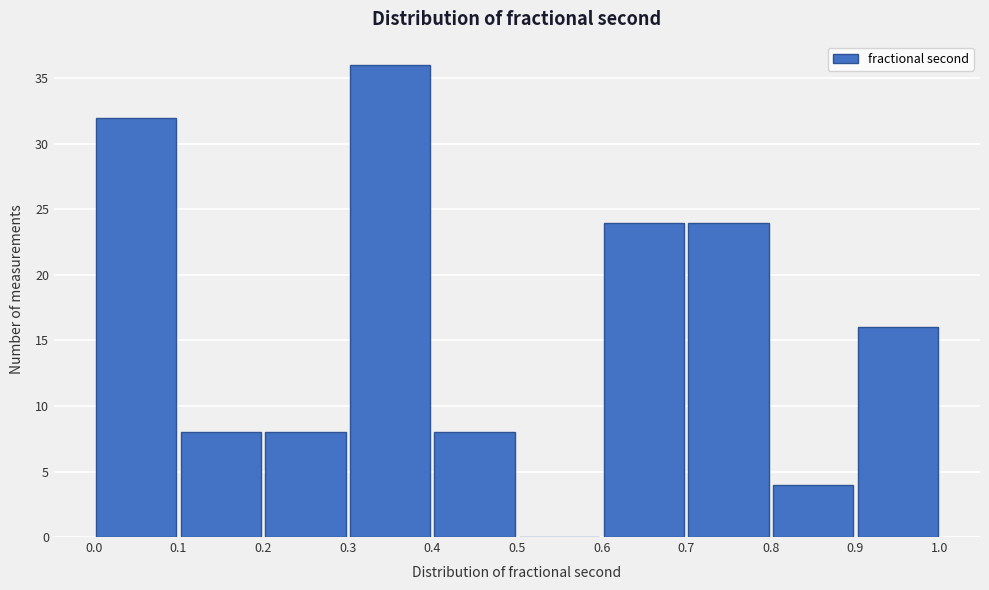

Reading left to right, transcribe this chart: for each bar, give the range it covers on the x-axis and its height. The values are not printed on the chart, so give them approximately, as read against the axis.

0.0 to 0.1: 32
0.1 to 0.2: 8
0.2 to 0.3: 8
0.3 to 0.4: 36
0.4 to 0.5: 8
0.5 to 0.6: 0
0.6 to 0.7: 24
0.7 to 0.8: 24
0.8 to 0.9: 4
0.9 to 1.0: 16